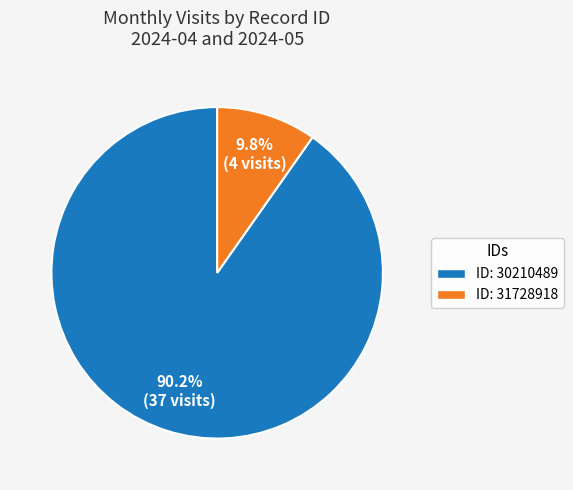

Between ID: 31728918 and ID: 30210489, which is larger?

ID: 30210489